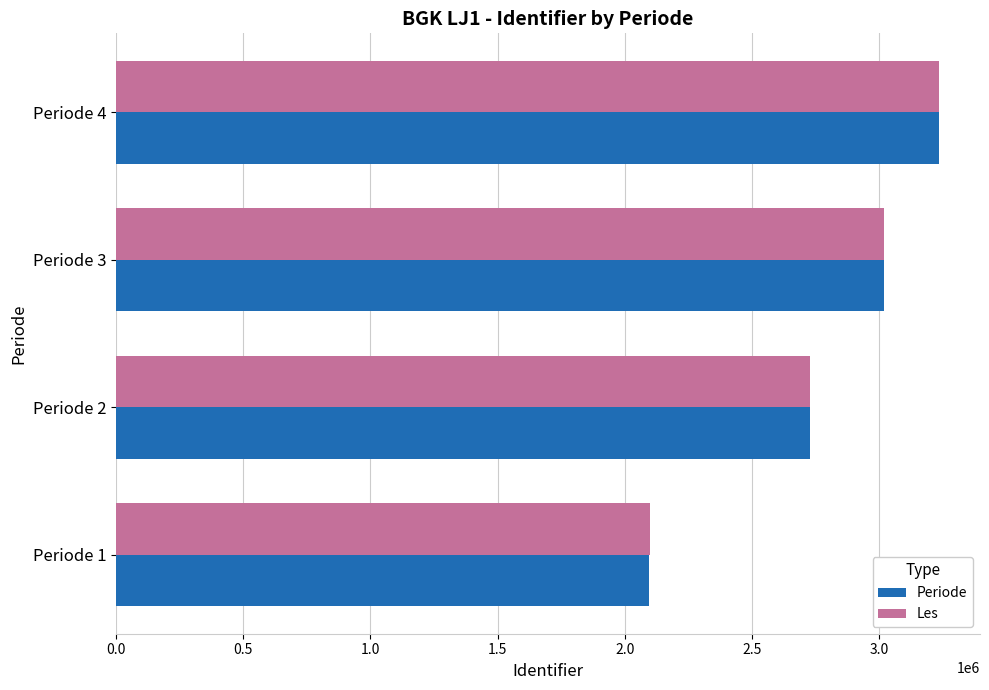

Which series has the widest spread of values?

Periode